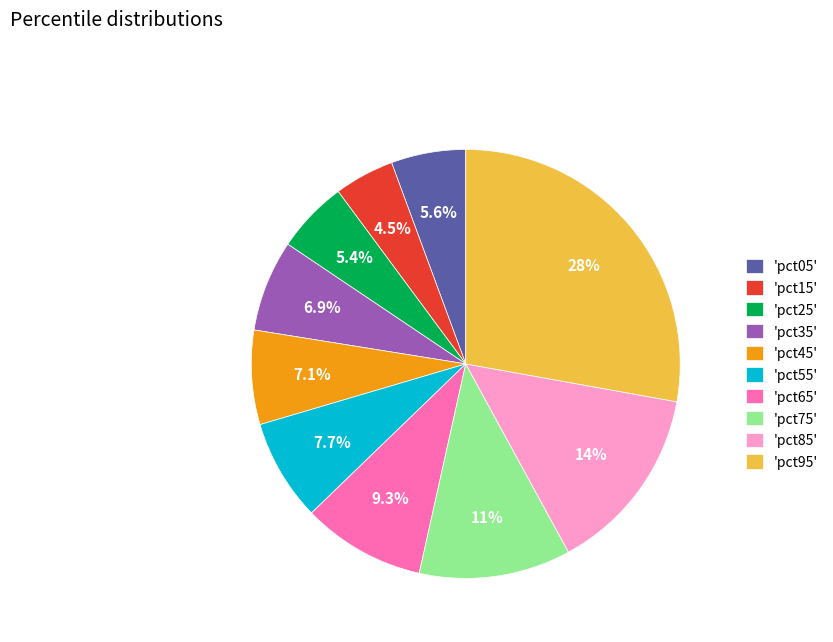

Does any single category account for the majority?

No